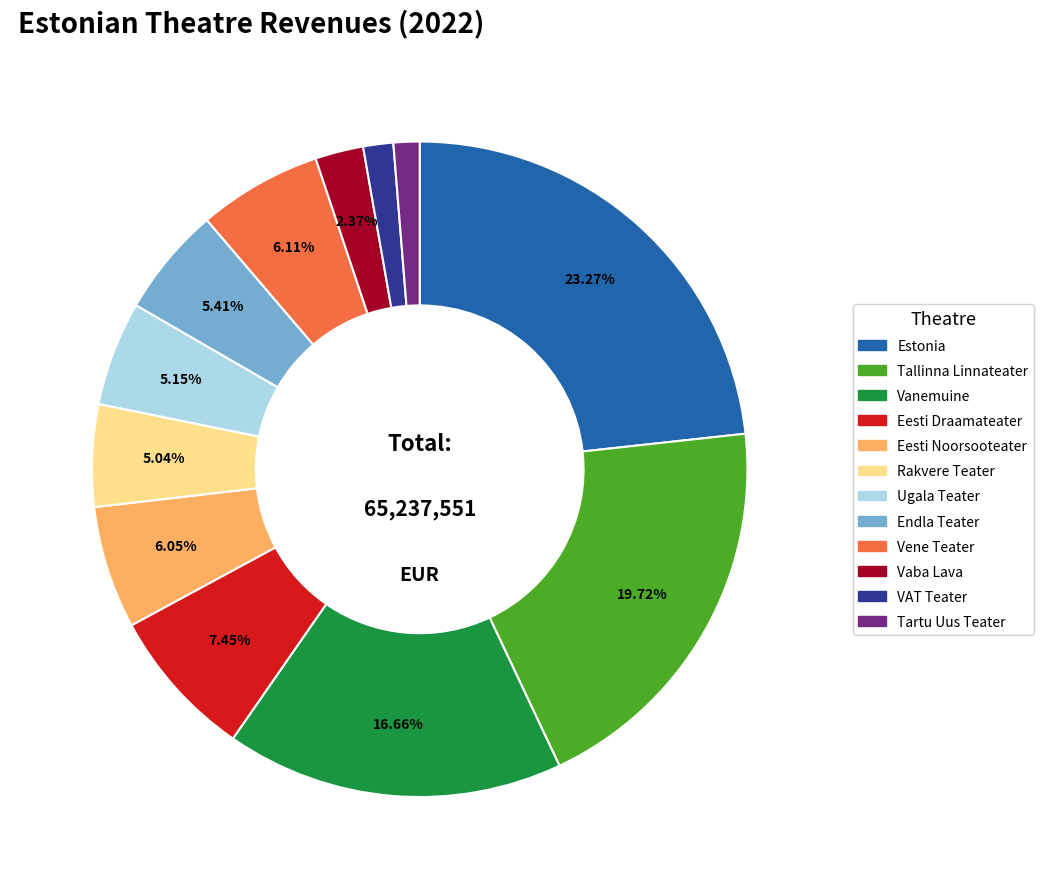

What is the largest slice in the pie chart?

Estonia